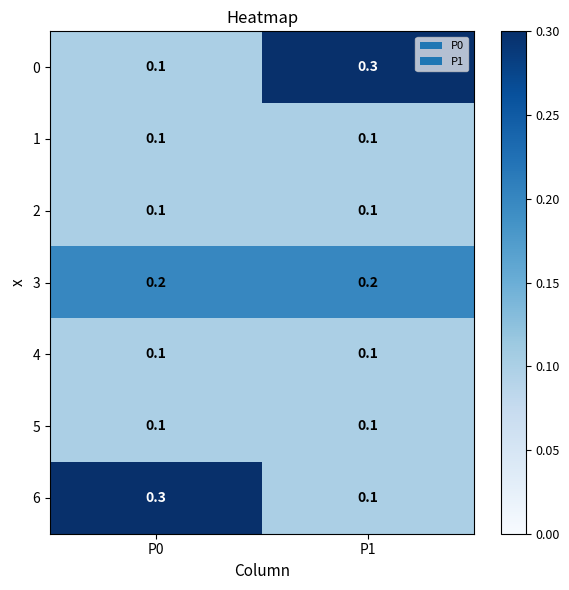

Reading left to right, transcribe all the data shown in this chart.

0: 0.1	0.3
1: 0.1	0.1
2: 0.1	0.1
3: 0.2	0.2
4: 0.1	0.1
5: 0.1	0.1
6: 0.3	0.1